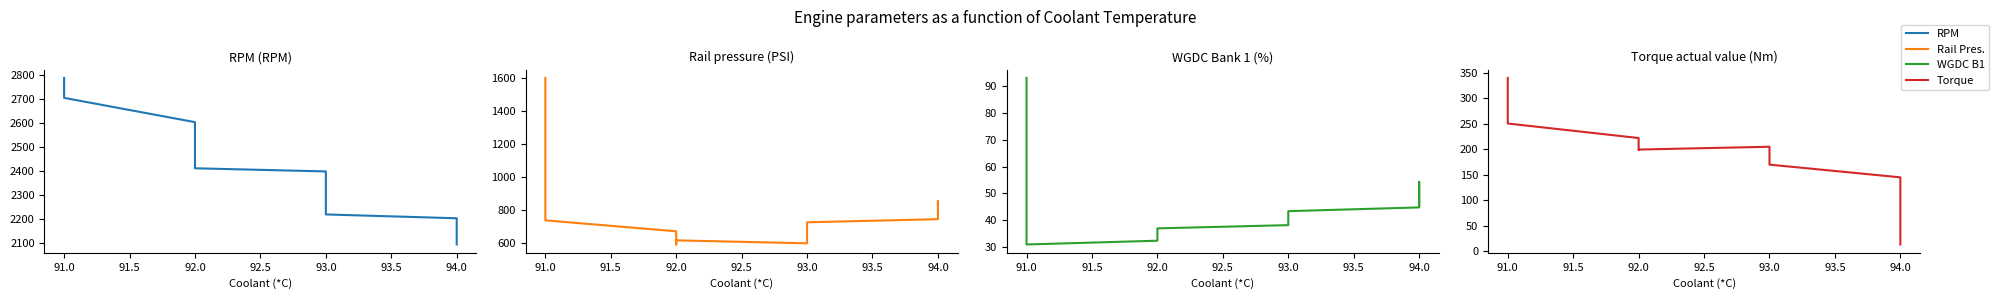

True or false: RPM (RPM) and Rail pressure (PSI) intersect in this chart.

False